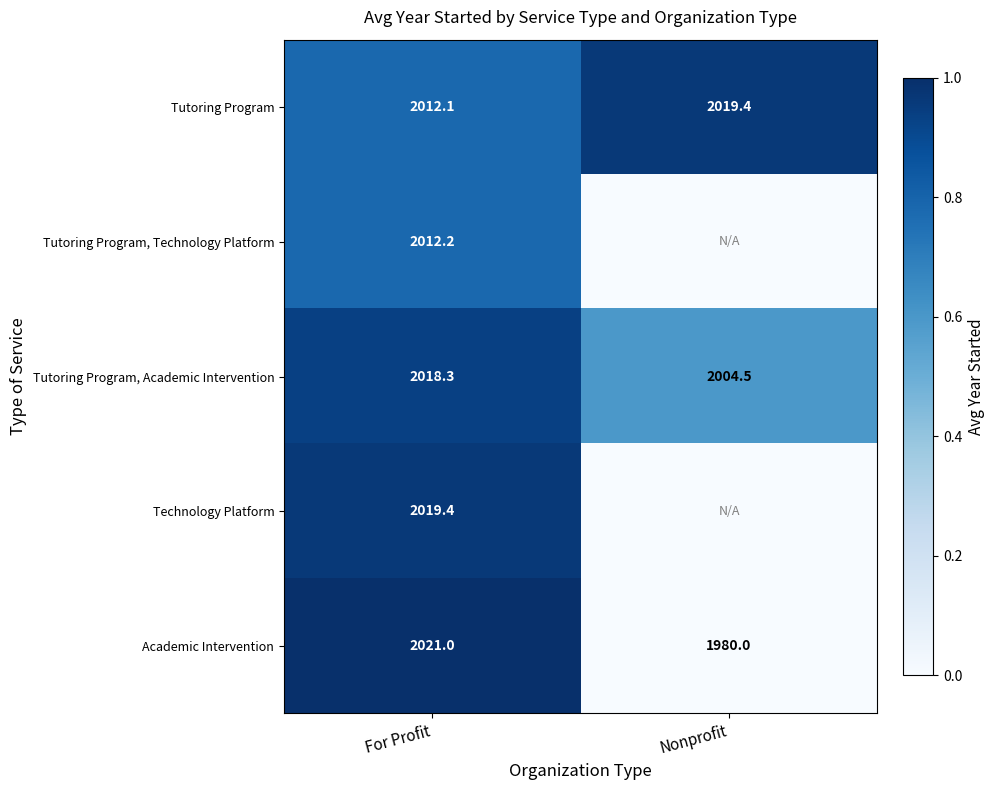

At For Profit, list the series in order from largest to smallest.

Academic Intervention, Technology Platform, Tutoring Program, Academic Intervention, Tutoring Program, Technology Platform, Tutoring Program